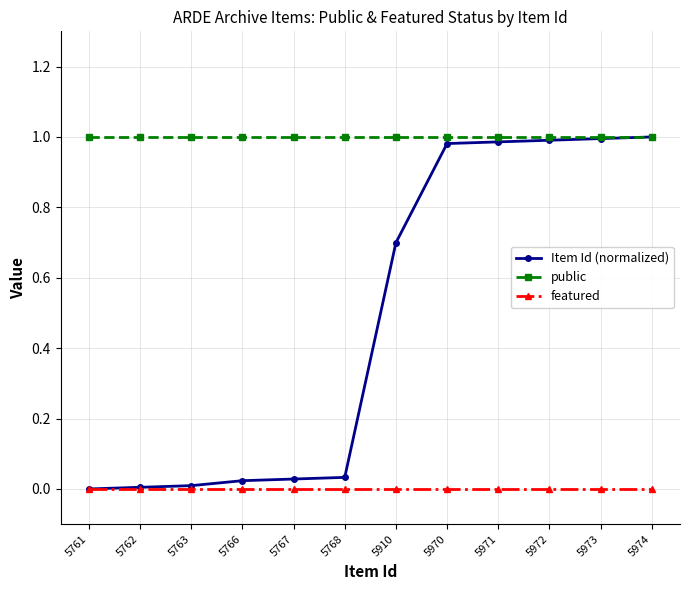

Between 5762 and 5974, which series saw the biggest shift?

Item Id (normalized)